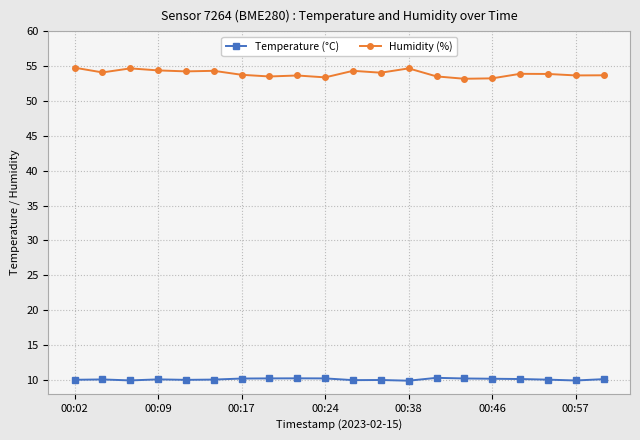

What is the difference between the maximum and minimum values in the Humidity (%) series?

1.6